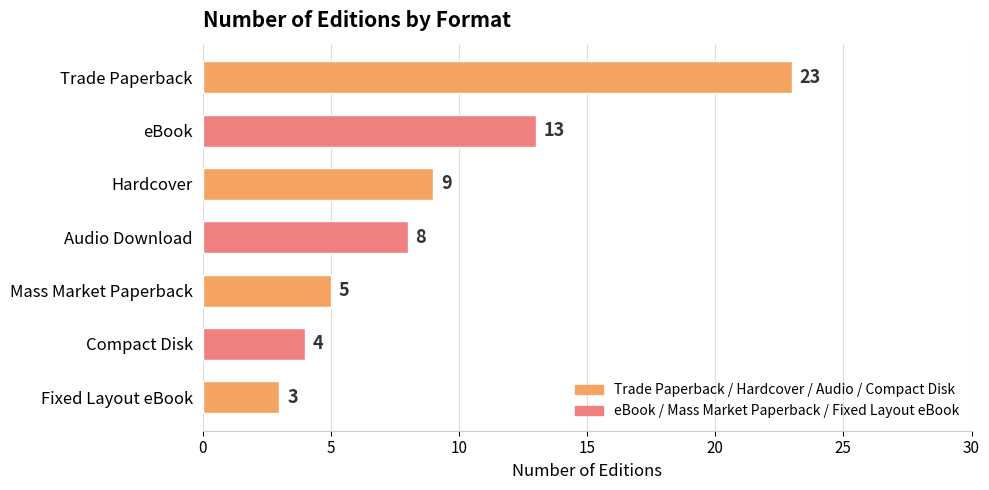

What is the difference between the second highest and second lowest values?

9